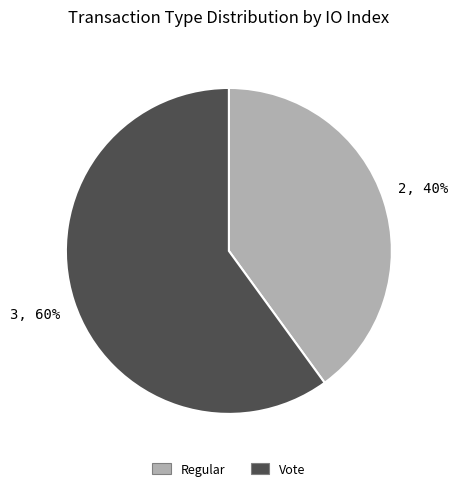

To the nearest percent, what is the average slice percentage?

50%